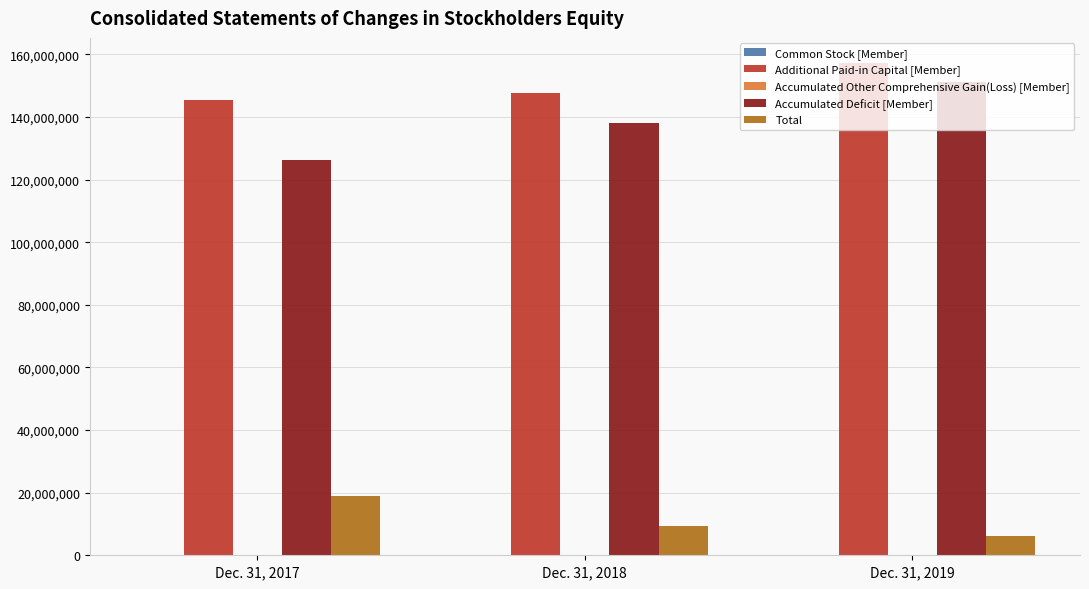

Which label corresponds to the largest value in the chart?

Dec. 31, 2019